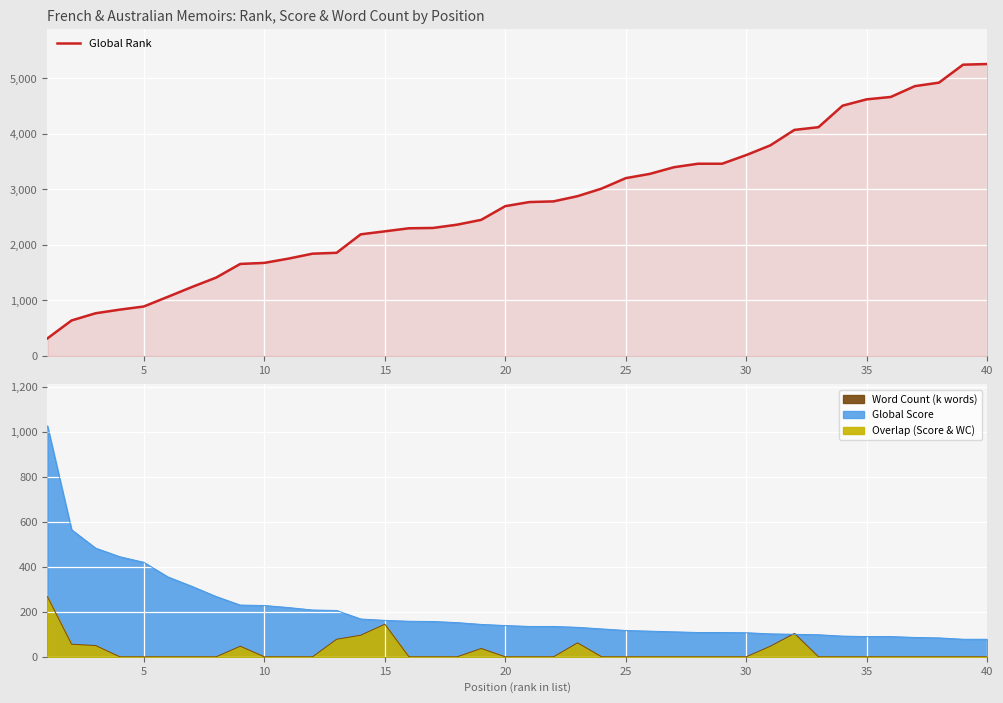

True or false: the data has more than 2 interior local peaks.

False